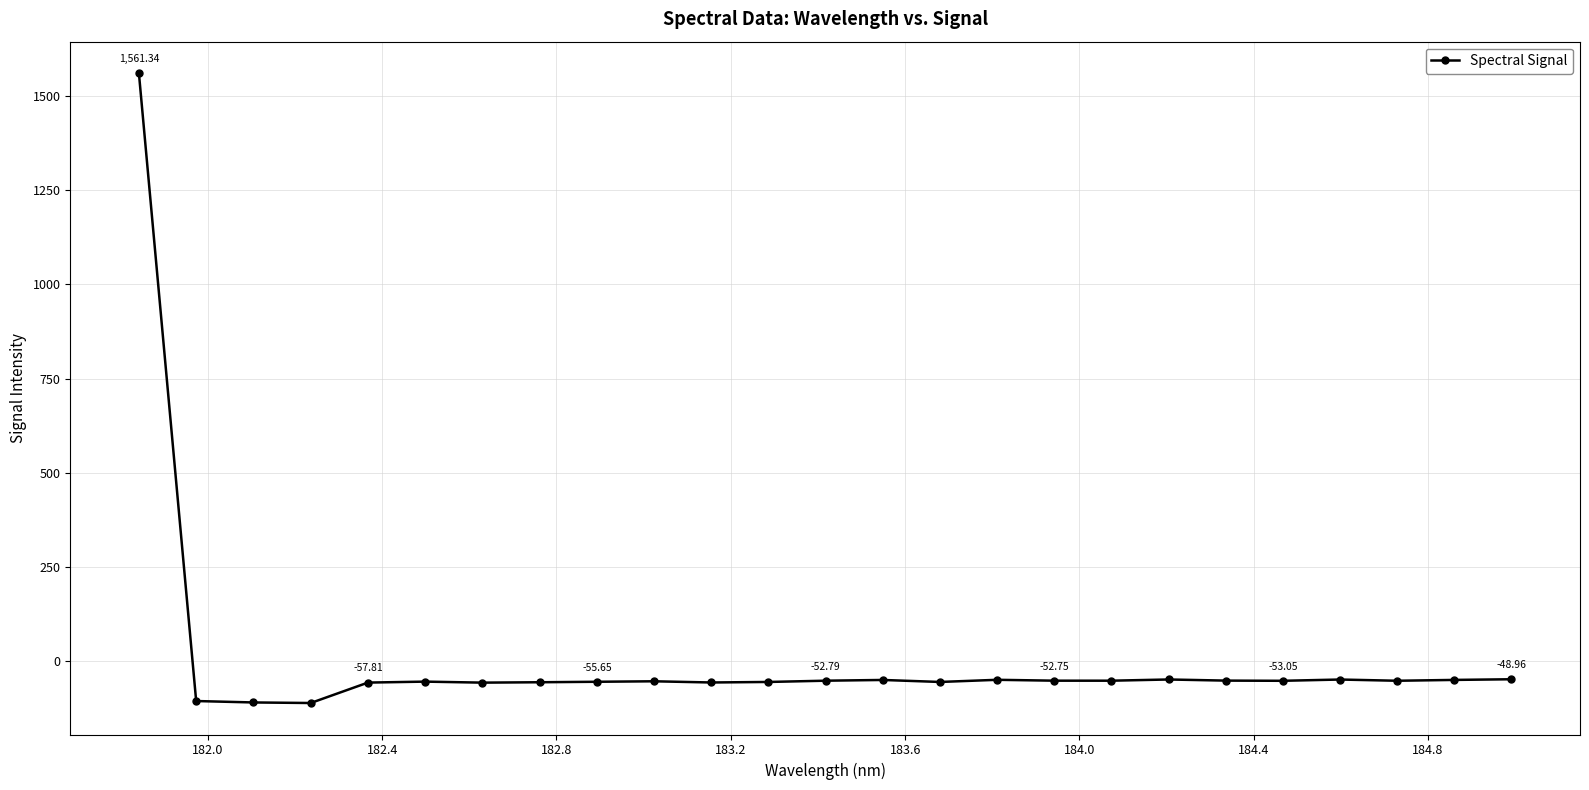

True or false: the data has more than 0 interior local peaks.

True